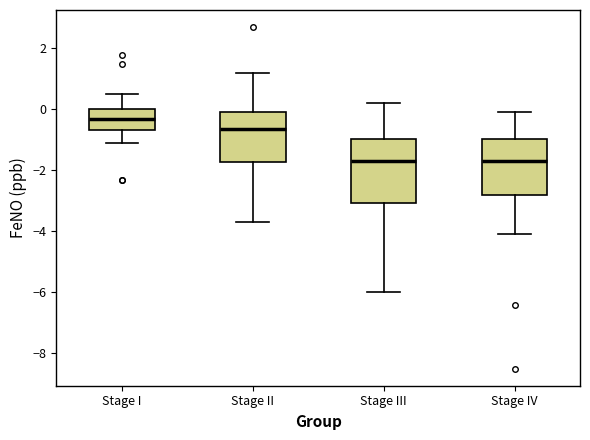

Reading left to right, read every box against the y-axis: the position of its median line, the range the box covers, and the ends of its whiskers. The values are not printed on the chart, so give them approximately, as read against the axis.

Stage I: median -0.2, box -0.6 to 0.0, whiskers -1.0 to 0.6
Stage II: median -0.6, box -1.8 to 0.0, whiskers -3.6 to 1.2
Stage III: median -1.6, box -3.0 to -1.0, whiskers -6.0 to 0.2
Stage IV: median -1.6, box -2.8 to -1.0, whiskers -4.0 to 0.0